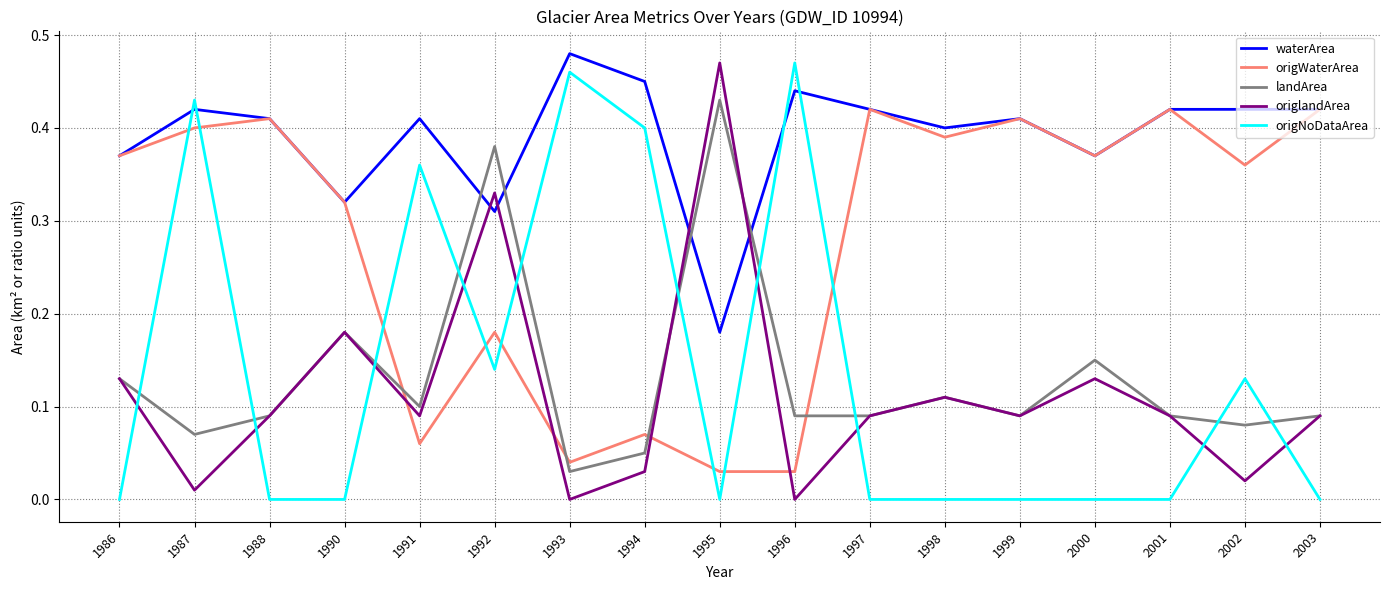

What are all the series names shown in the legend?

waterArea, origWaterArea, landArea, origlandArea, origNoDataArea